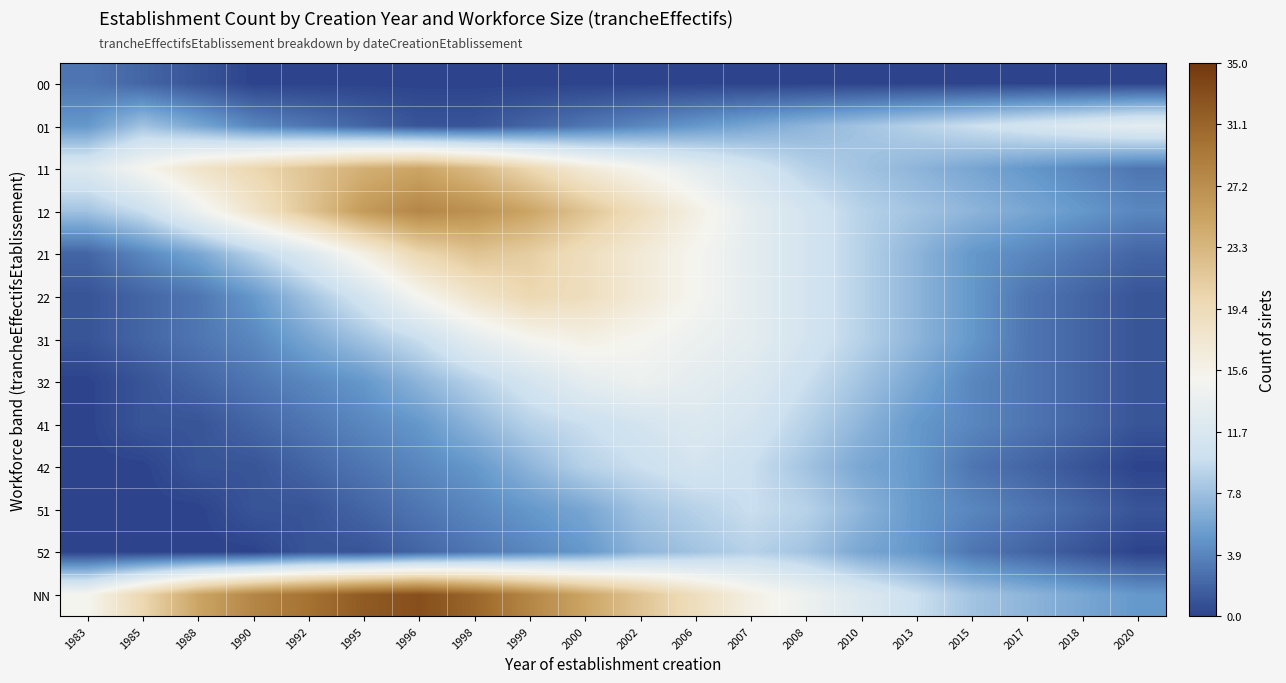

At how many categories does at least one series exceed 3?

20